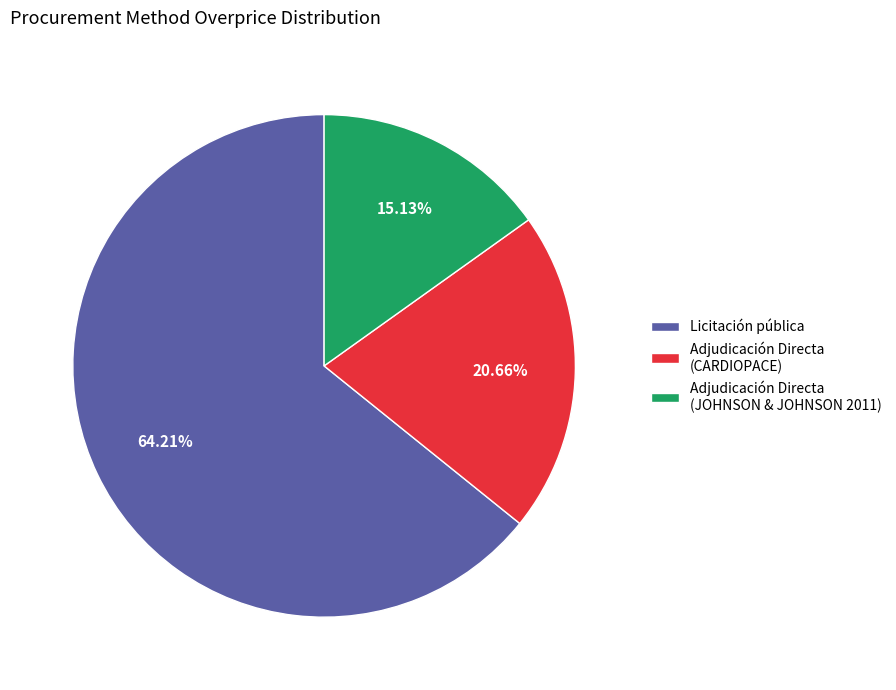

Count the number of slices in the pie.

3